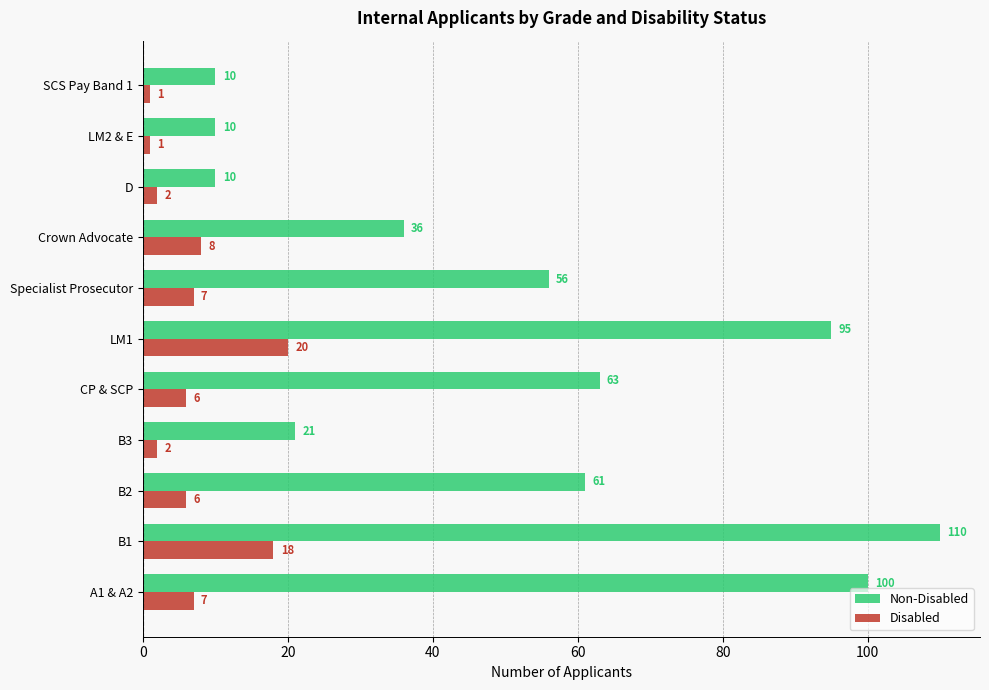

Which series has the largest range (max minus min)?

Non-Disabled